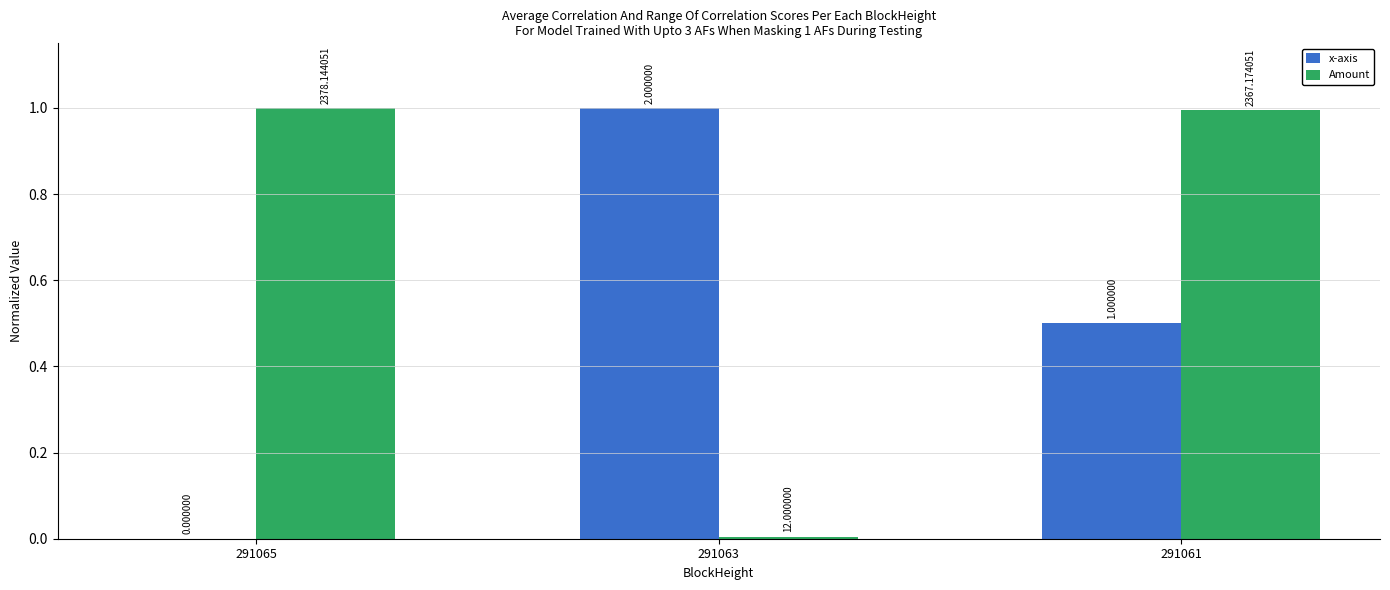

Rank the categories by Amount value from highest to lowest.

291065, 291061, 291063